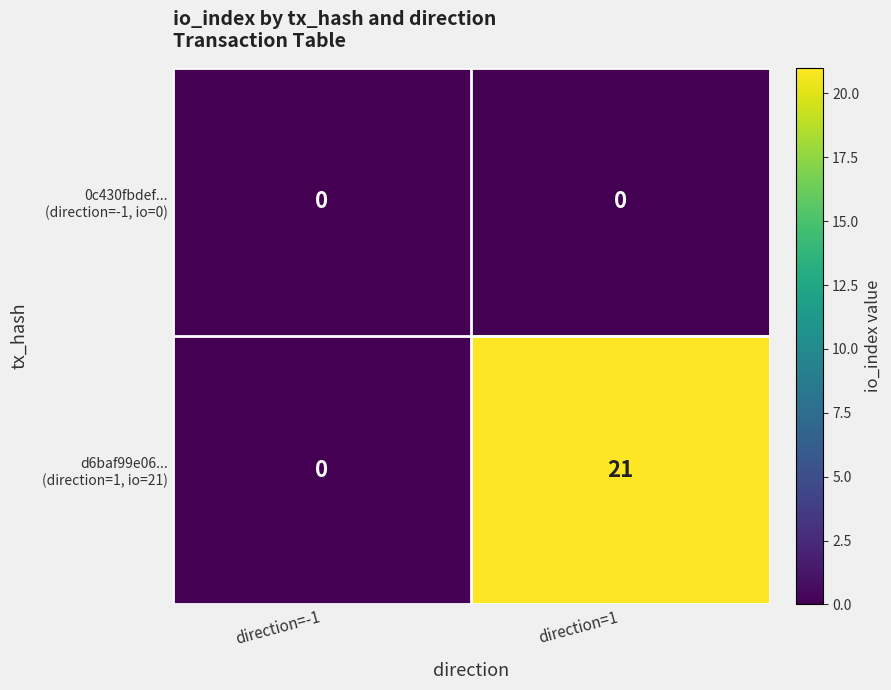

What is the spread (max minus min) of values at direction=1?

21